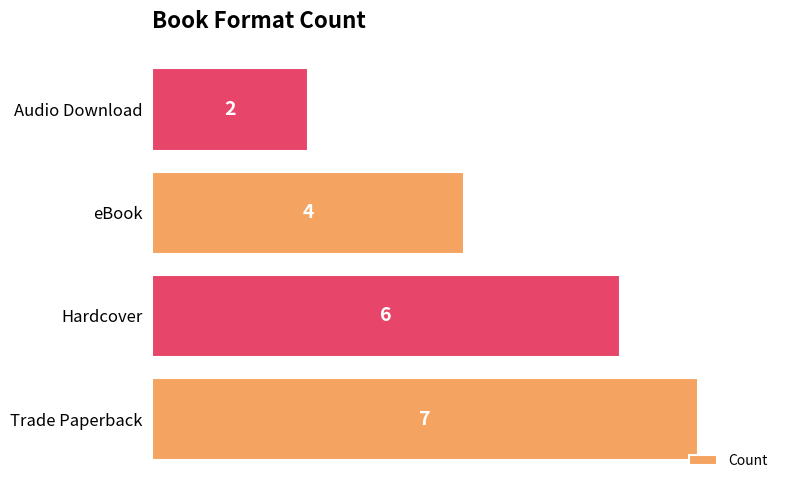

Reading bottom to top, list all the values displayed in this chart.

7	6	4	2